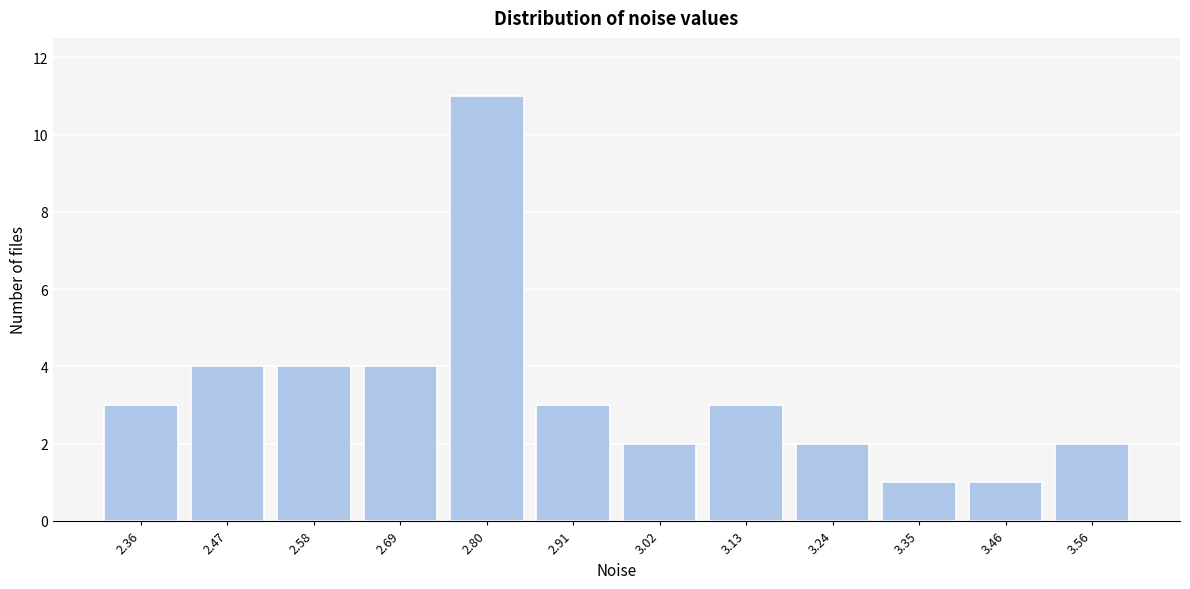

Reading right to left, transcribe all the data shown in this chart.

3.56=2	3.46=1	3.35=1	3.24=2	3.13=3	3.02=2	2.91=3	2.80=11	2.69=4	2.58=4	2.47=4	2.36=3